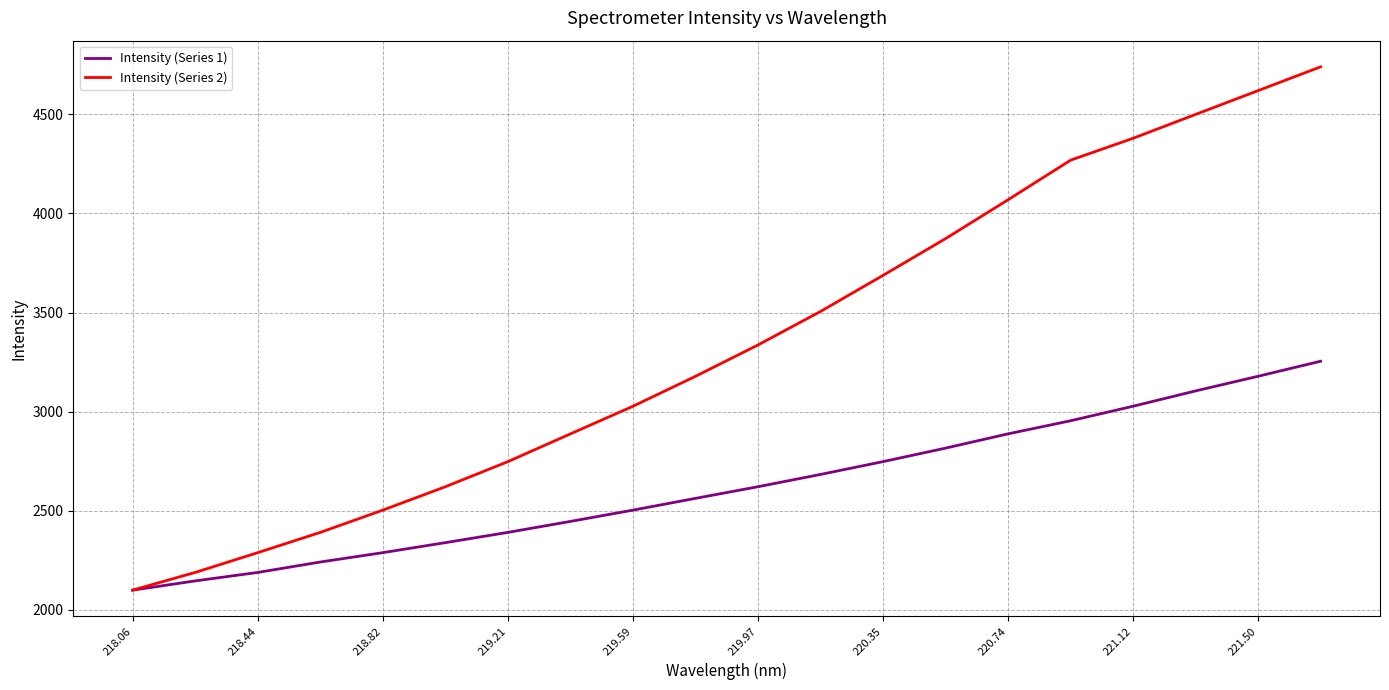

What is the minimum value for Intensity (Series 1)?

2099.4